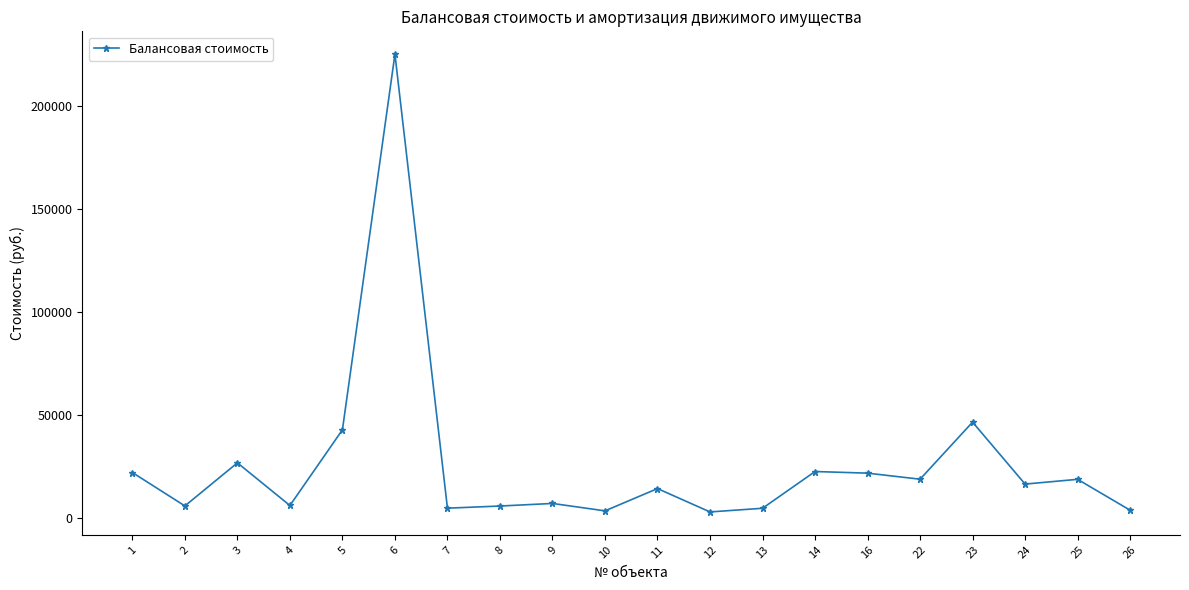

Between 9 and 23, which is larger?

23